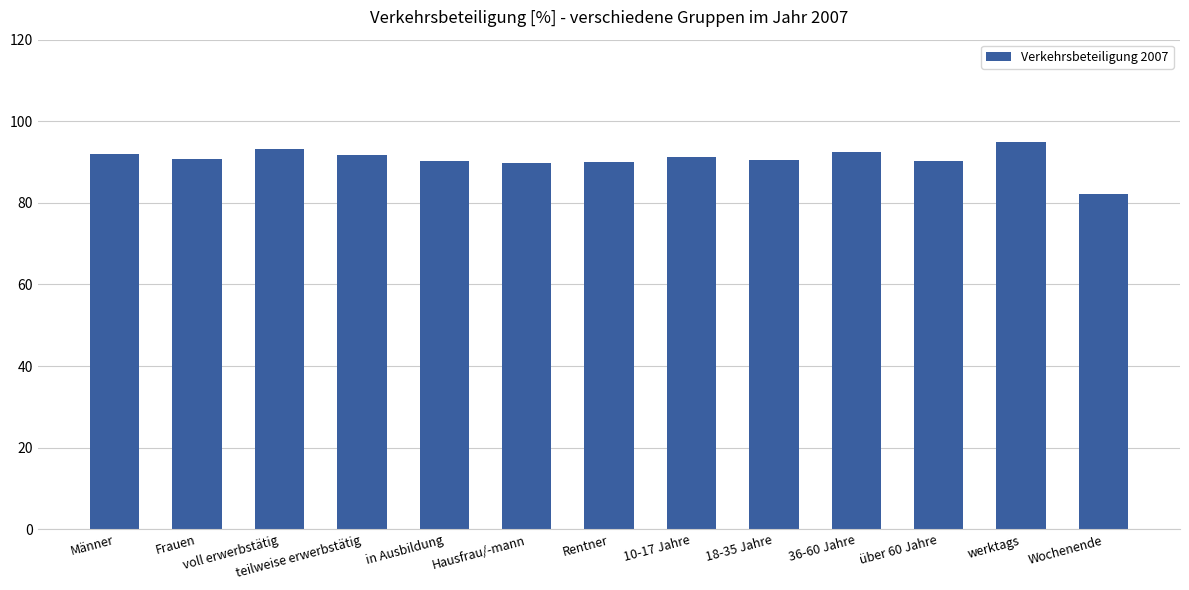

What is the minimum value shown in the chart?

82.2